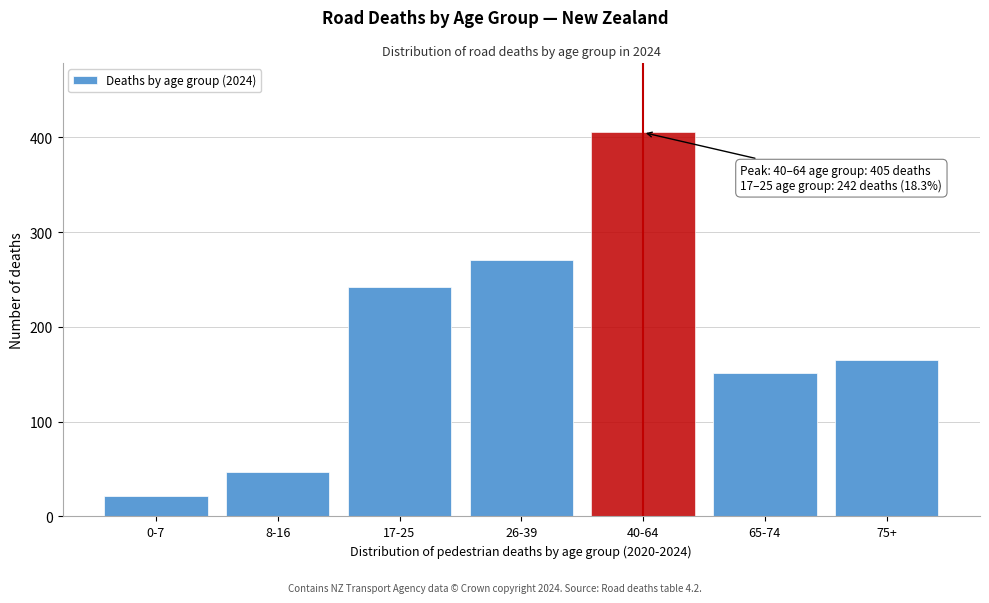

Reading left to right, list all the values displayed in this chart.

22	47	242	271	405	151	165